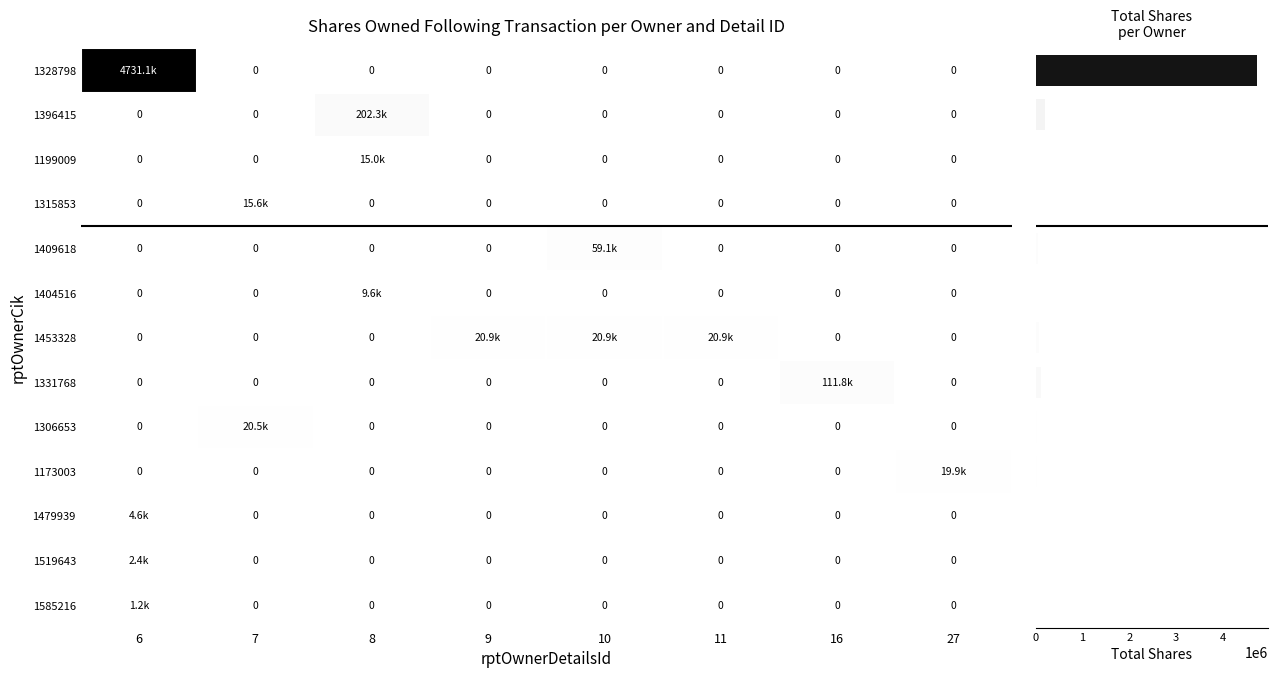

What is the difference between the highest and lowest values at 10?

59062